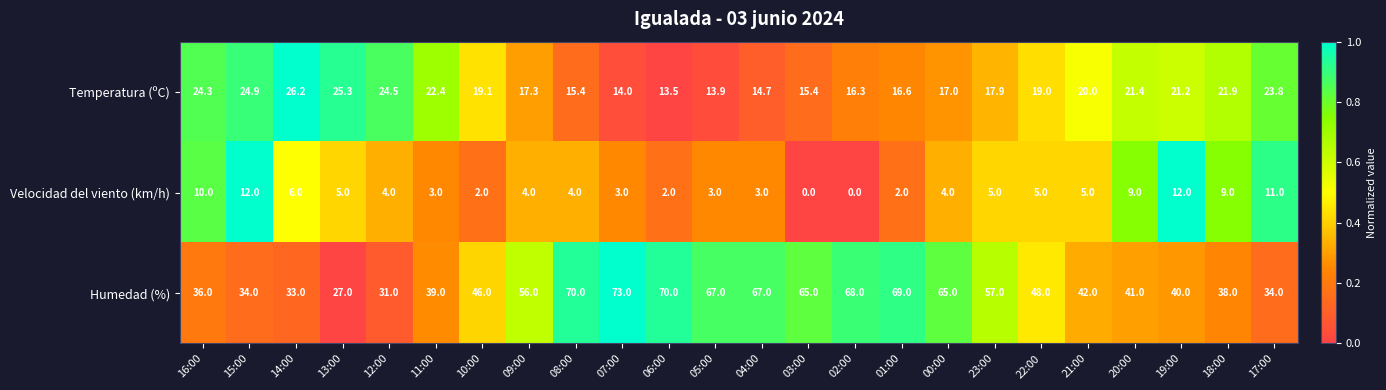

What is the difference between the second highest and minimum values in the Velocidad del viento (km/h) series?

12.0